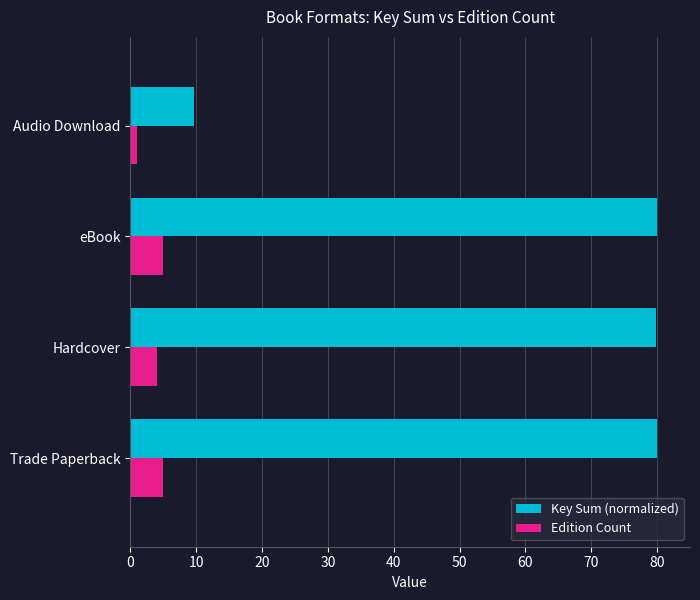

At which category does the chart reach its minimum across all series?

Audio Download